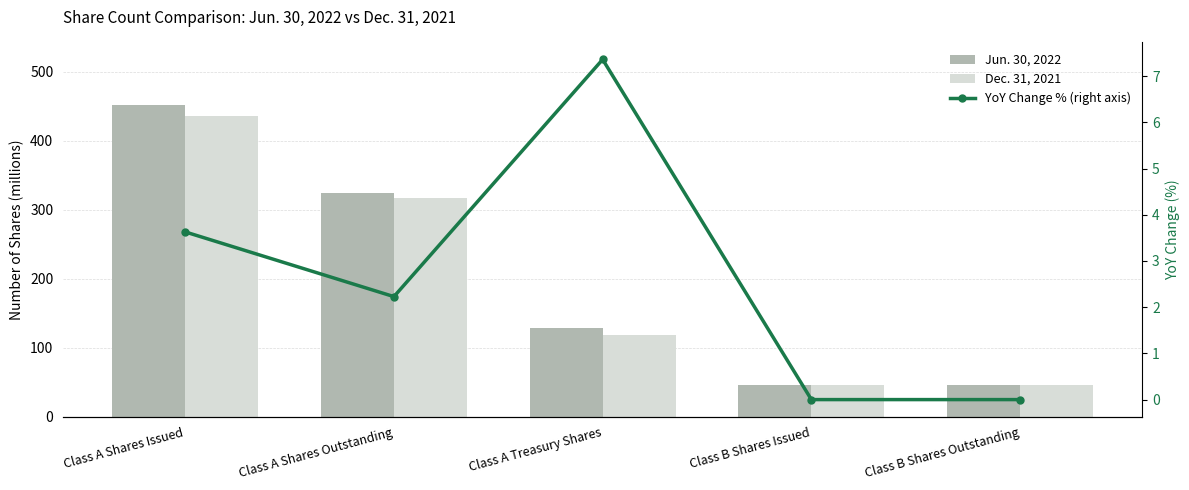

Which has a higher value, Class A Treasury Shares or Class A Shares Issued?

Class A Shares Issued